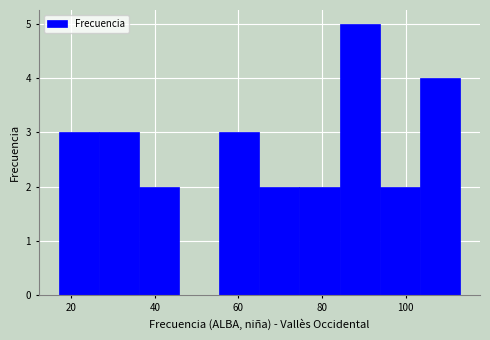

How tall is the bar that spans 103.4 to 113.0 on the x-axis? Neither the bar edges nor the heights are printed on the chart, so give them approximately, as read against the axes.

4